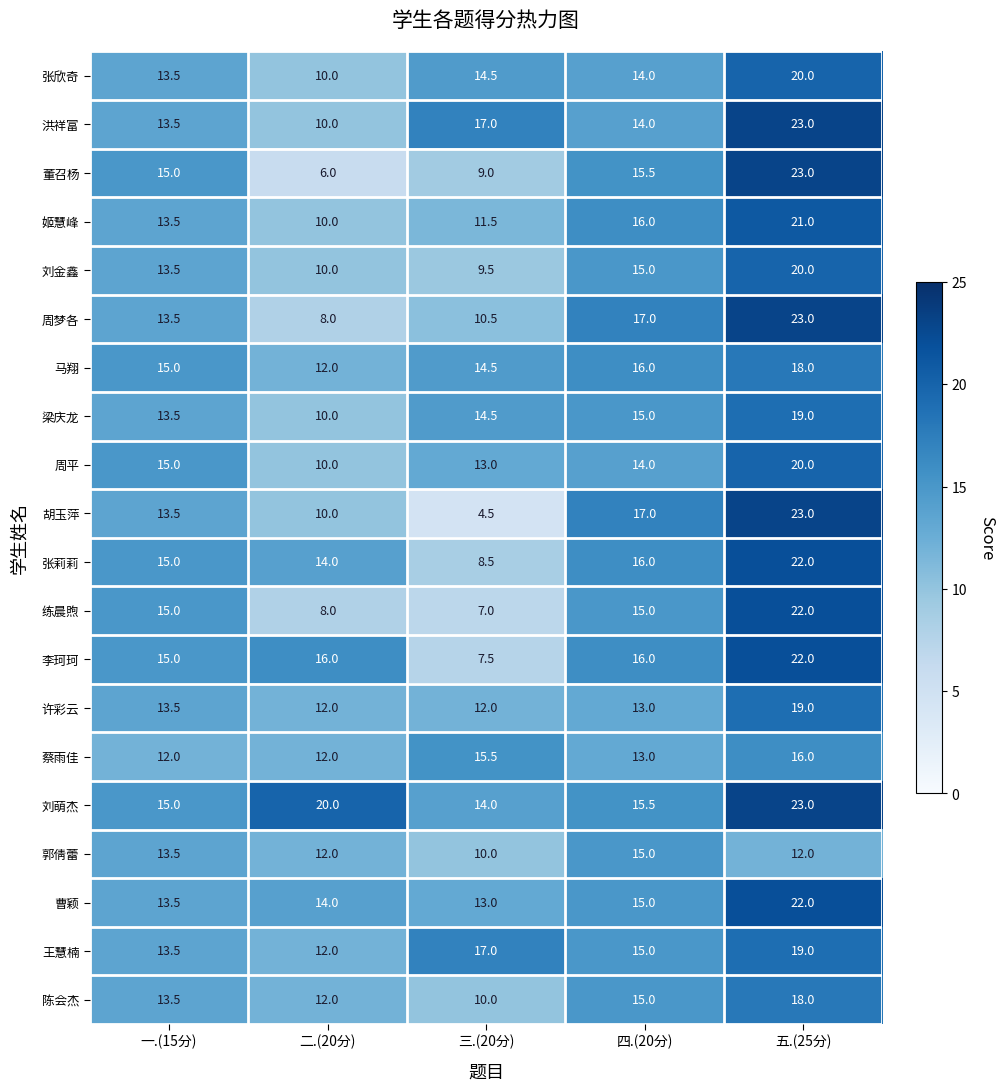

The 许彩云 series shows 4.4 at 四.(20分). True or false?

False